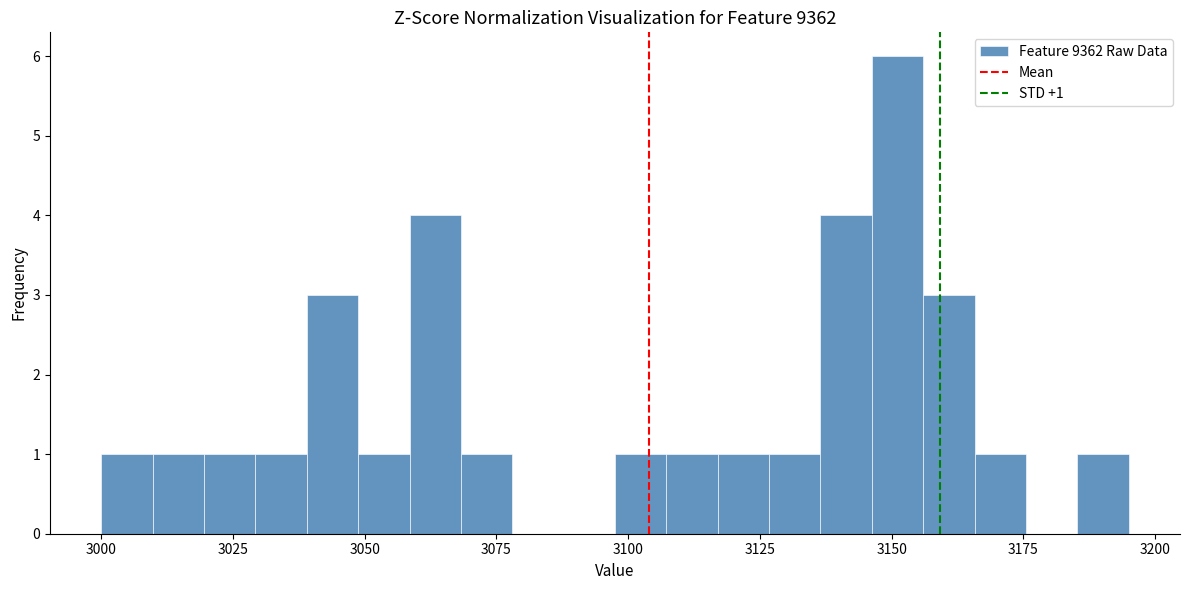

Read against the x-axis, roughly where is the centre of the tallest bar?

3150